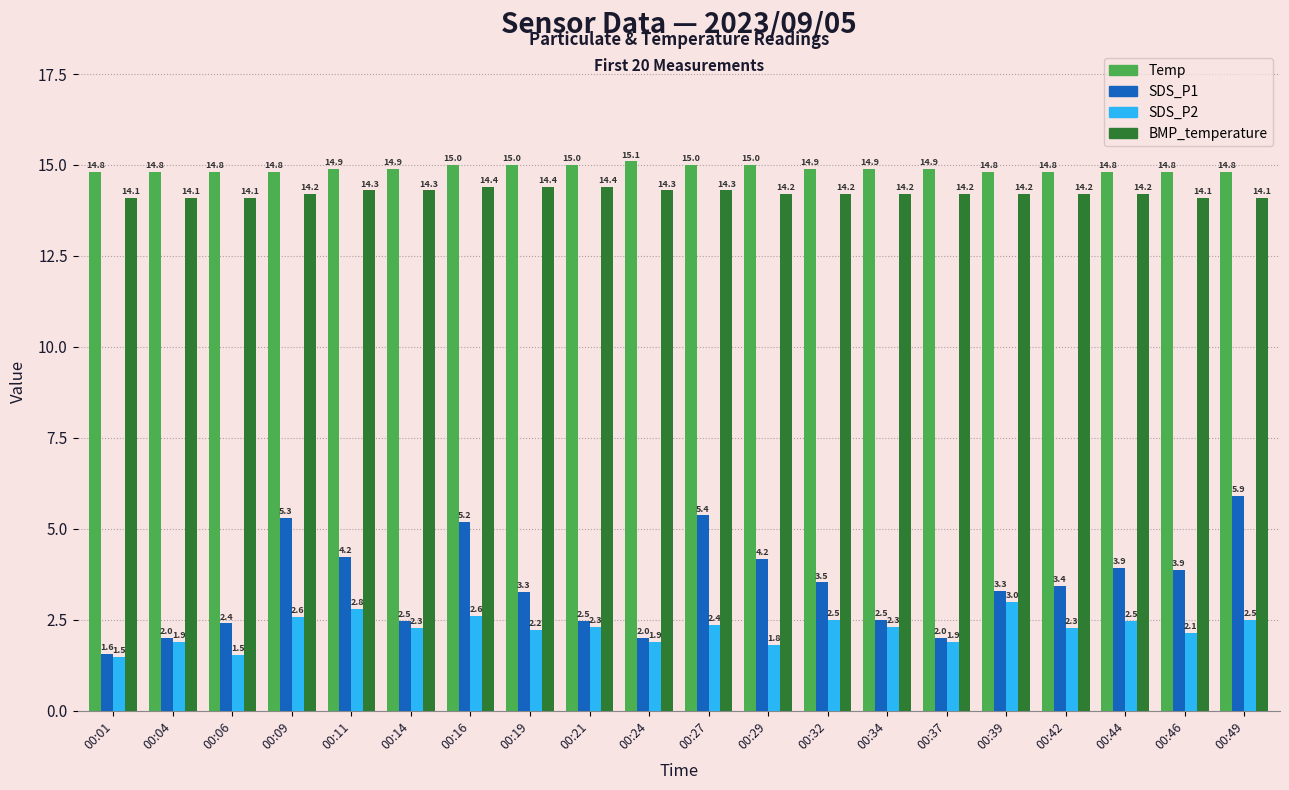

What are all the series names shown in the legend?

Temp, SDS_P1, SDS_P2, BMP_temperature